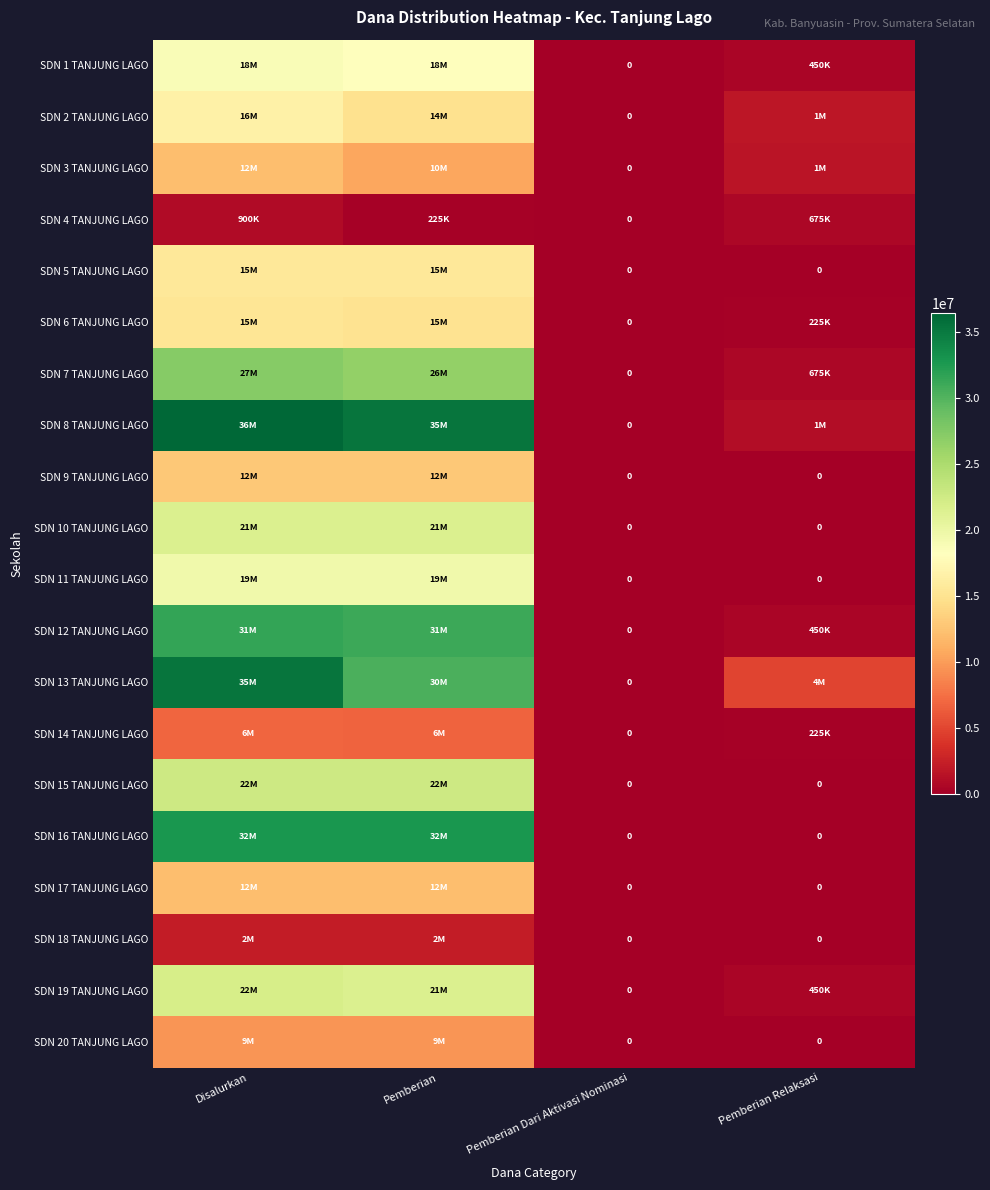

Which category has the lowest value across all series?

Pemberian Dari Aktivasi Nominasi